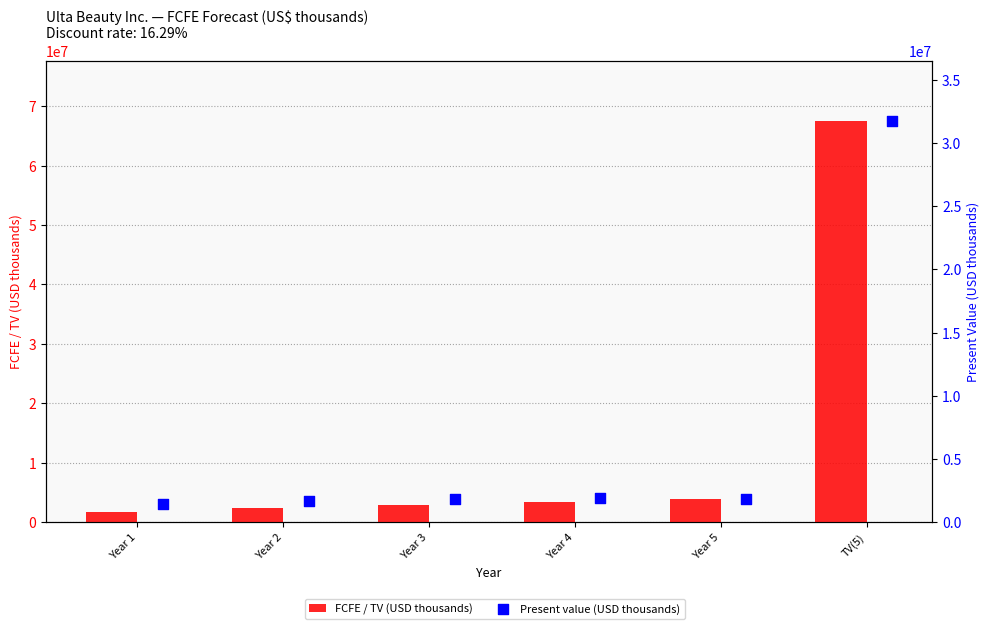

Which series has the largest total across all categories?

FCFE / TV (USD thousands)